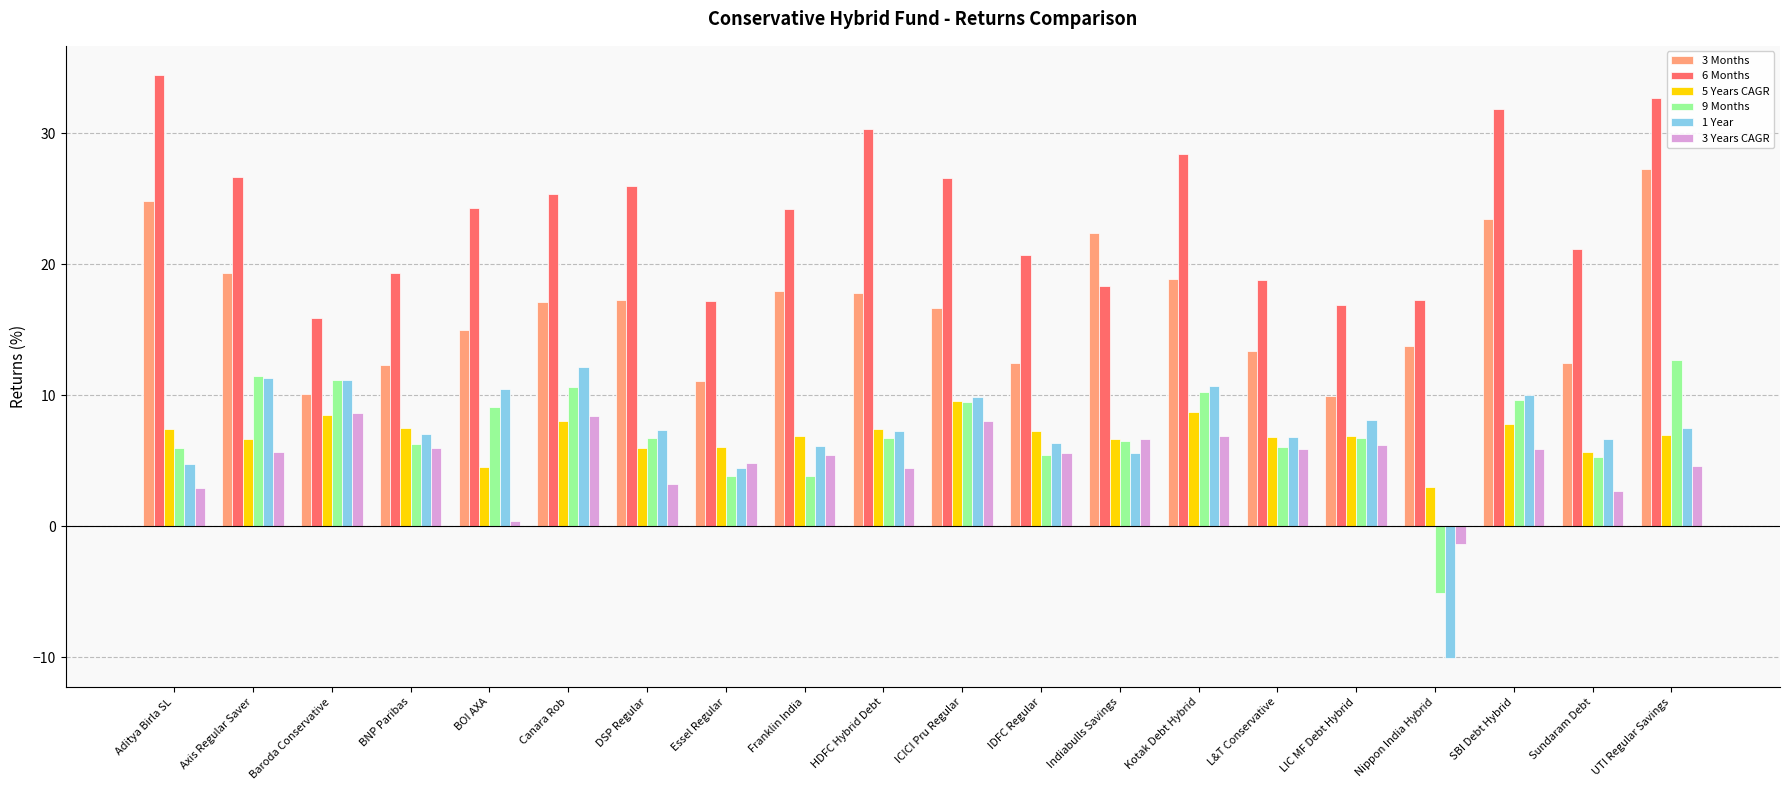

What value does the 1 Year series have at HDFC Hybrid Debt?

7.3